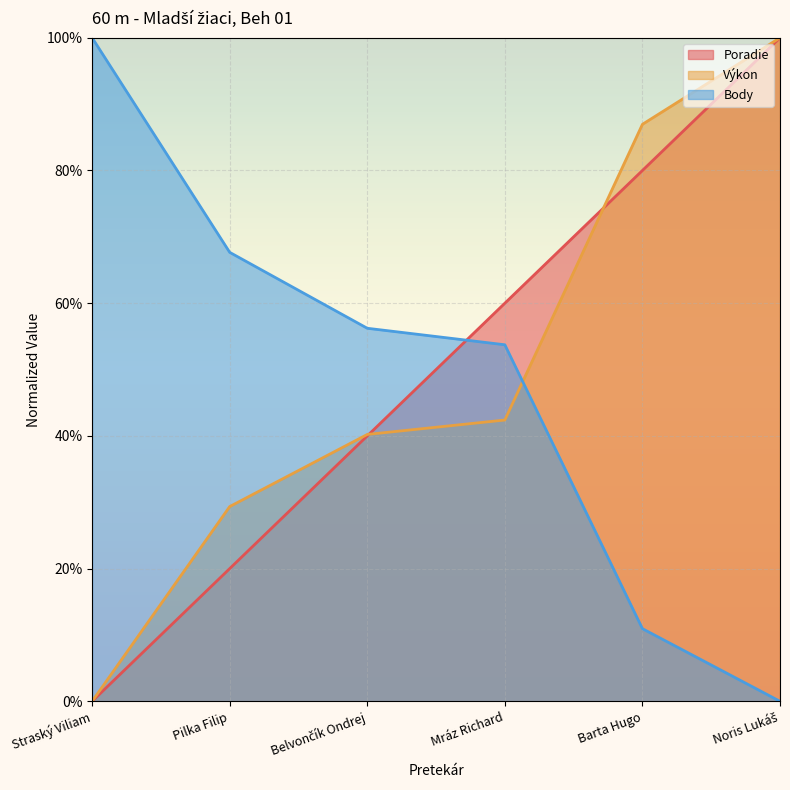

How many positive values does the Poradie series have?

5